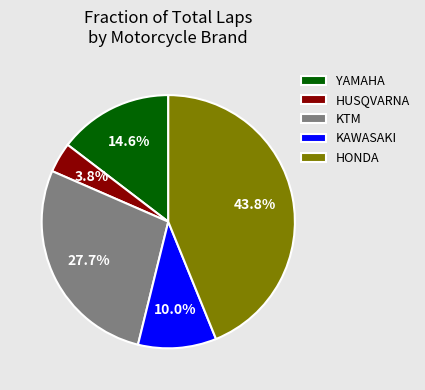

Does any single category account for the majority?

No